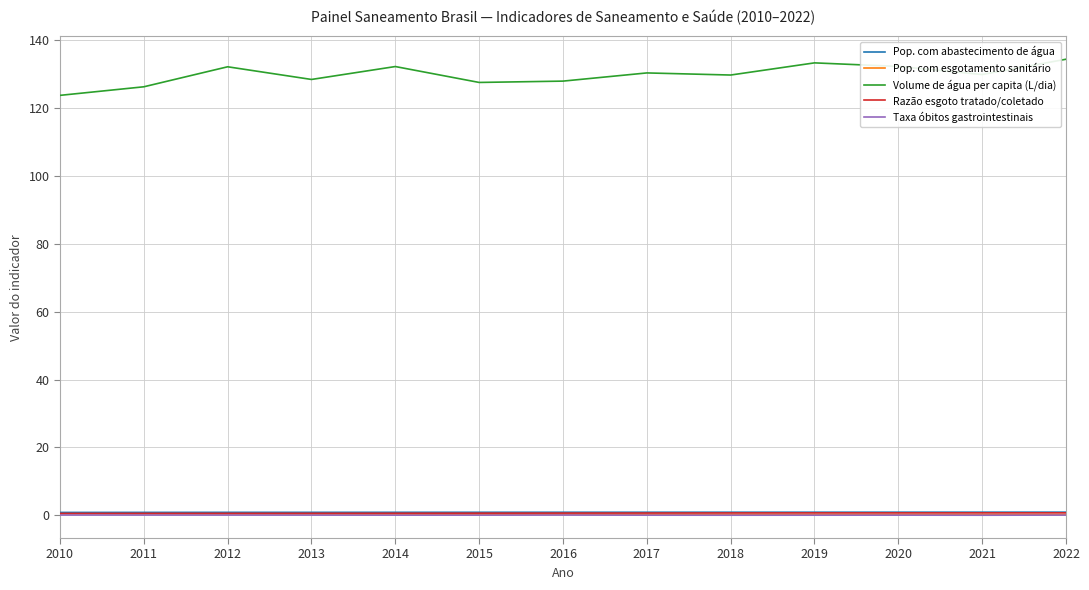

What is the maximum value shown in the chart?

134.3